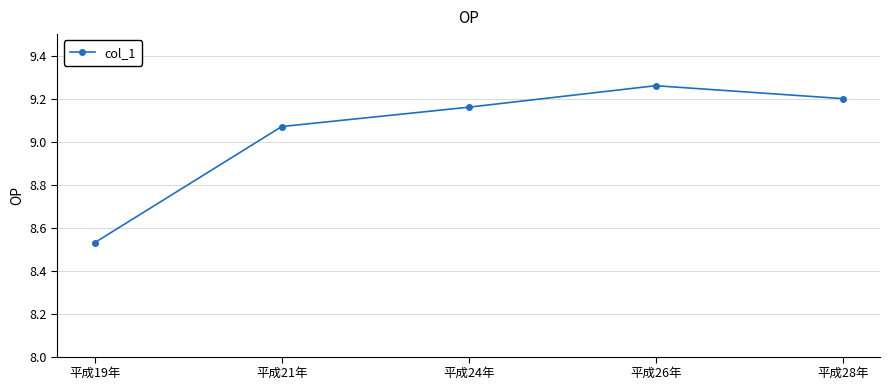

List the labels in order of value, smallest first.

平成19年, 平成21年, 平成24年, 平成28年, 平成26年